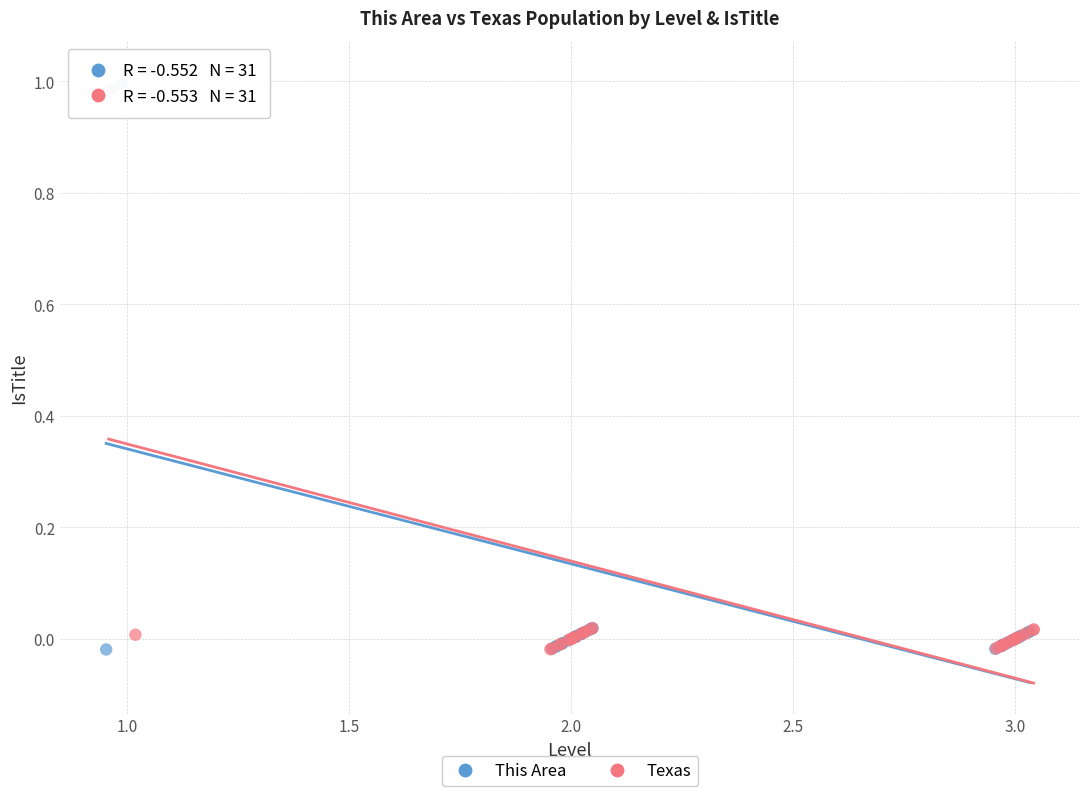

Which series has the largest Y range (max minus min)?

Texas